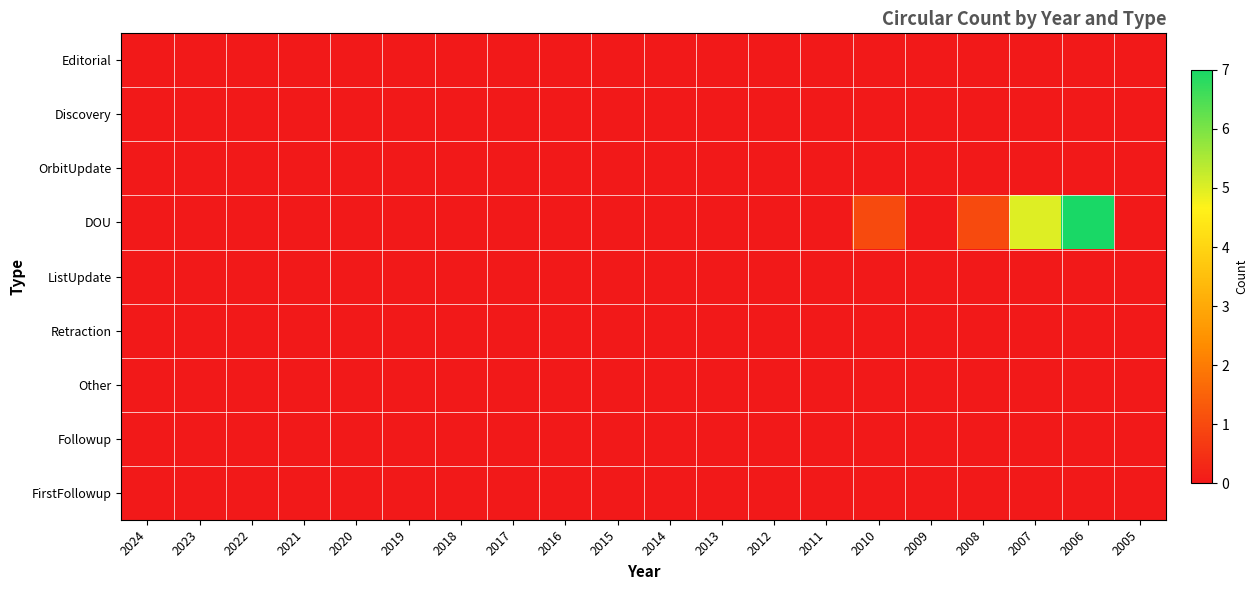

Reading right to left, what are all the values shown in this chart?

Editorial: 2005=0	2006=0	2007=0	2008=0	2009=0	2010=0	2011=0	2012=0	2013=0	2014=0	2015=0	2016=0	2017=0	2018=0	2019=0	2020=0	2021=0	2022=0	2023=0	2024=0
Discovery: 2005=0	2006=0	2007=0	2008=0	2009=0	2010=0	2011=0	2012=0	2013=0	2014=0	2015=0	2016=0	2017=0	2018=0	2019=0	2020=0	2021=0	2022=0	2023=0	2024=0
OrbitUpdate: 2005=0	2006=0	2007=0	2008=0	2009=0	2010=0	2011=0	2012=0	2013=0	2014=0	2015=0	2016=0	2017=0	2018=0	2019=0	2020=0	2021=0	2022=0	2023=0	2024=0
DOU: 2005=0	2006=7	2007=5	2008=1	2009=0	2010=1	2011=0	2012=0	2013=0	2014=0	2015=0	2016=0	2017=0	2018=0	2019=0	2020=0	2021=0	2022=0	2023=0	2024=0
ListUpdate: 2005=0	2006=0	2007=0	2008=0	2009=0	2010=0	2011=0	2012=0	2013=0	2014=0	2015=0	2016=0	2017=0	2018=0	2019=0	2020=0	2021=0	2022=0	2023=0	2024=0
Retraction: 2005=0	2006=0	2007=0	2008=0	2009=0	2010=0	2011=0	2012=0	2013=0	2014=0	2015=0	2016=0	2017=0	2018=0	2019=0	2020=0	2021=0	2022=0	2023=0	2024=0
Other: 2005=0	2006=0	2007=0	2008=0	2009=0	2010=0	2011=0	2012=0	2013=0	2014=0	2015=0	2016=0	2017=0	2018=0	2019=0	2020=0	2021=0	2022=0	2023=0	2024=0
Followup: 2005=0	2006=0	2007=0	2008=0	2009=0	2010=0	2011=0	2012=0	2013=0	2014=0	2015=0	2016=0	2017=0	2018=0	2019=0	2020=0	2021=0	2022=0	2023=0	2024=0
FirstFollowup: 2005=0	2006=0	2007=0	2008=0	2009=0	2010=0	2011=0	2012=0	2013=0	2014=0	2015=0	2016=0	2017=0	2018=0	2019=0	2020=0	2021=0	2022=0	2023=0	2024=0